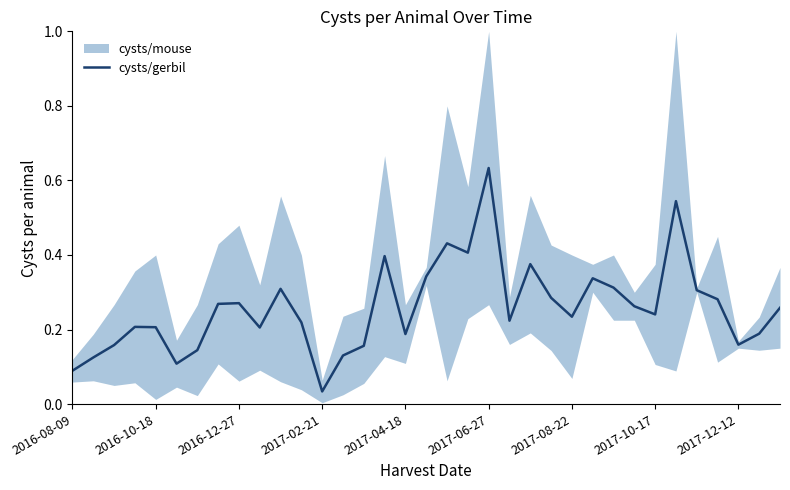

The chart shows a value of 0.4 at 19. True or false?

True